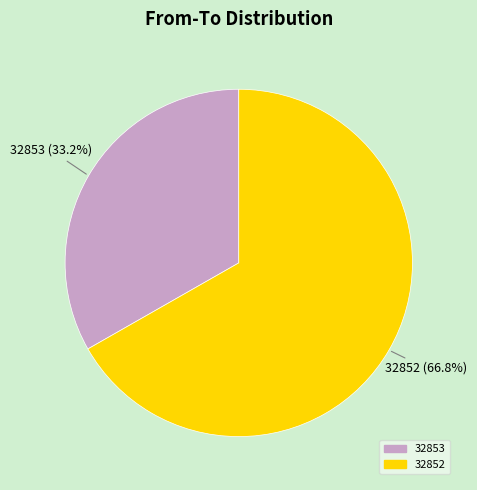

Does any single category account for the majority?

Yes